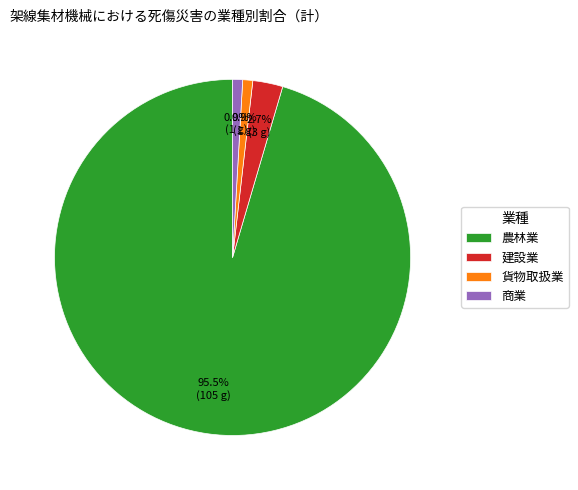

How many segments does this pie chart have?

4